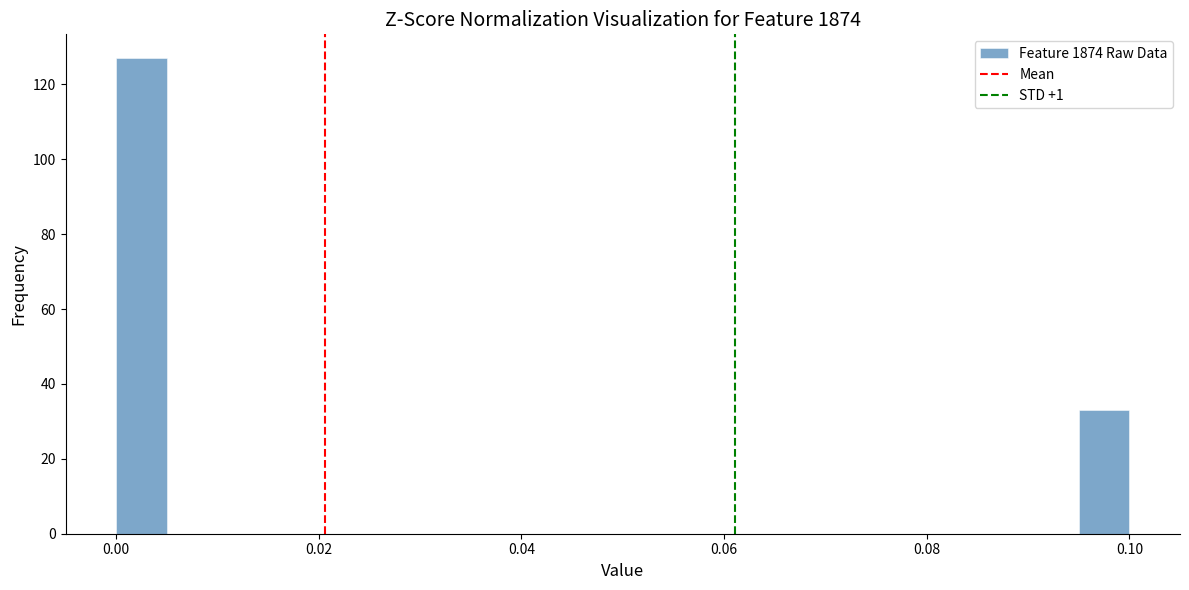

Around what value on the x-axis is the tallest bar? Give the approximate position of its centre, as read against the axis.

0.002